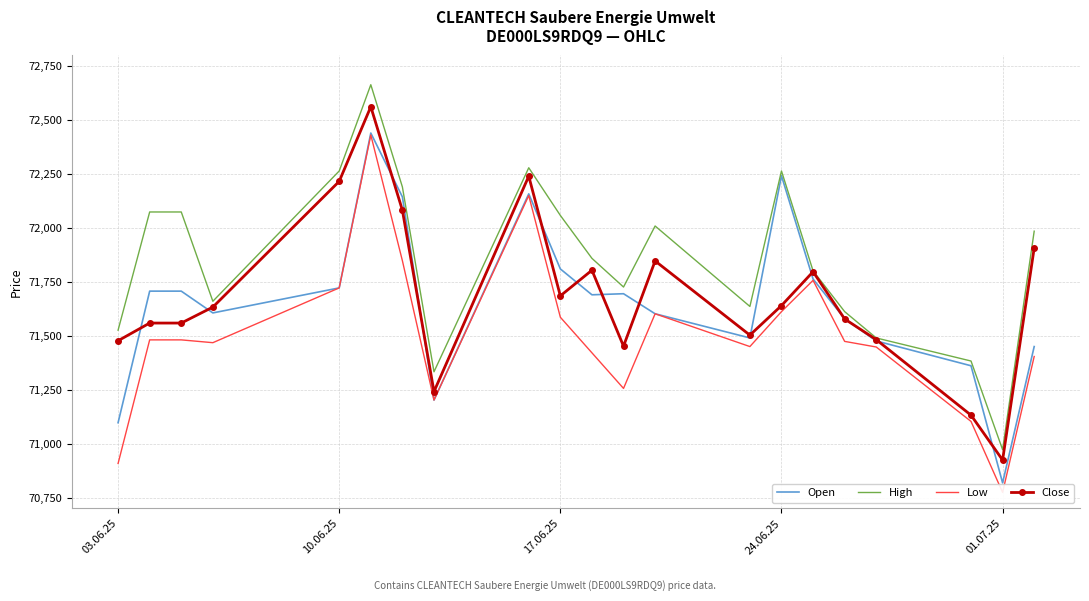

What are all the series names shown in the legend?

Open, High, Low, Close